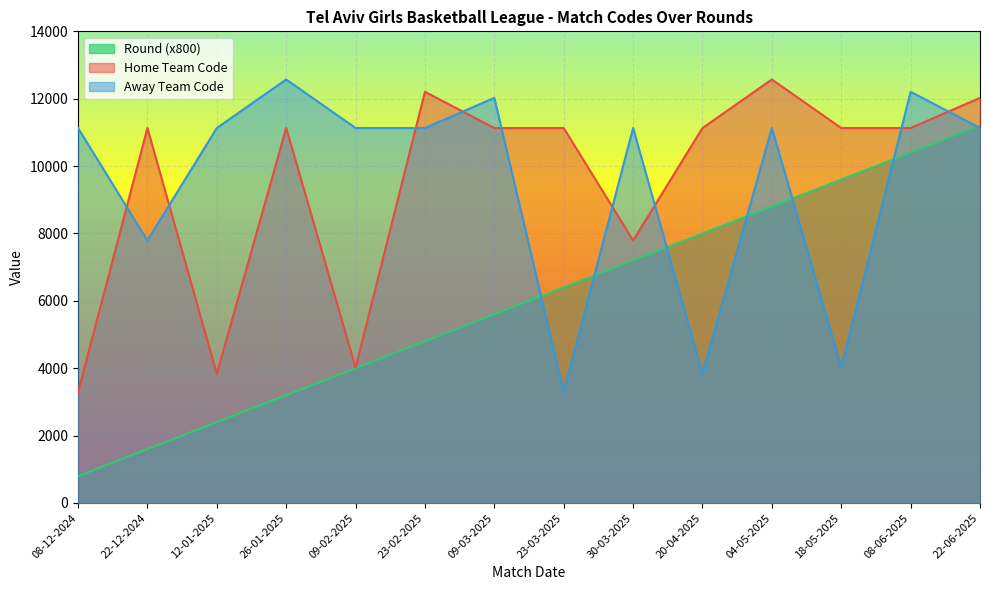

True or false: Away Team Code has more than 0 points higher than both neighbors.

True